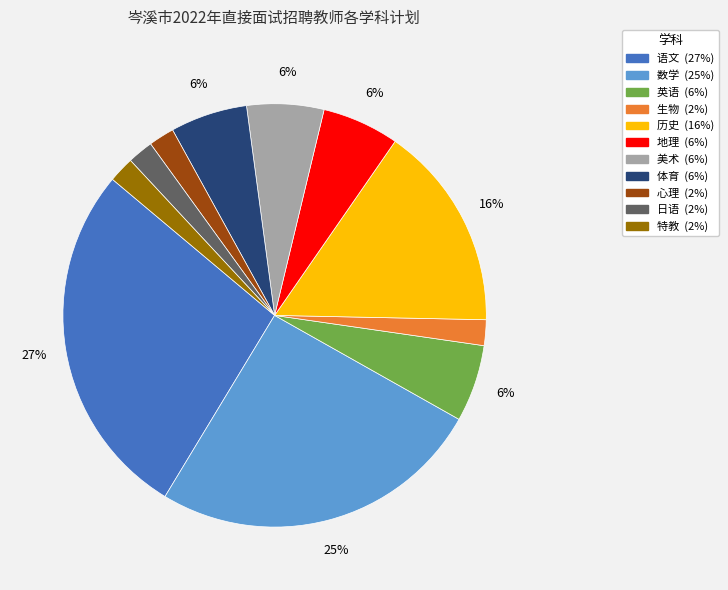

What is the largest slice in the pie chart?

语文